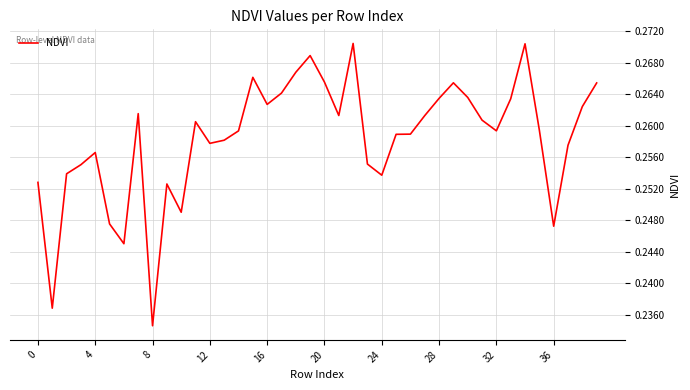

Is this an area chart (filled region under the line)?

No